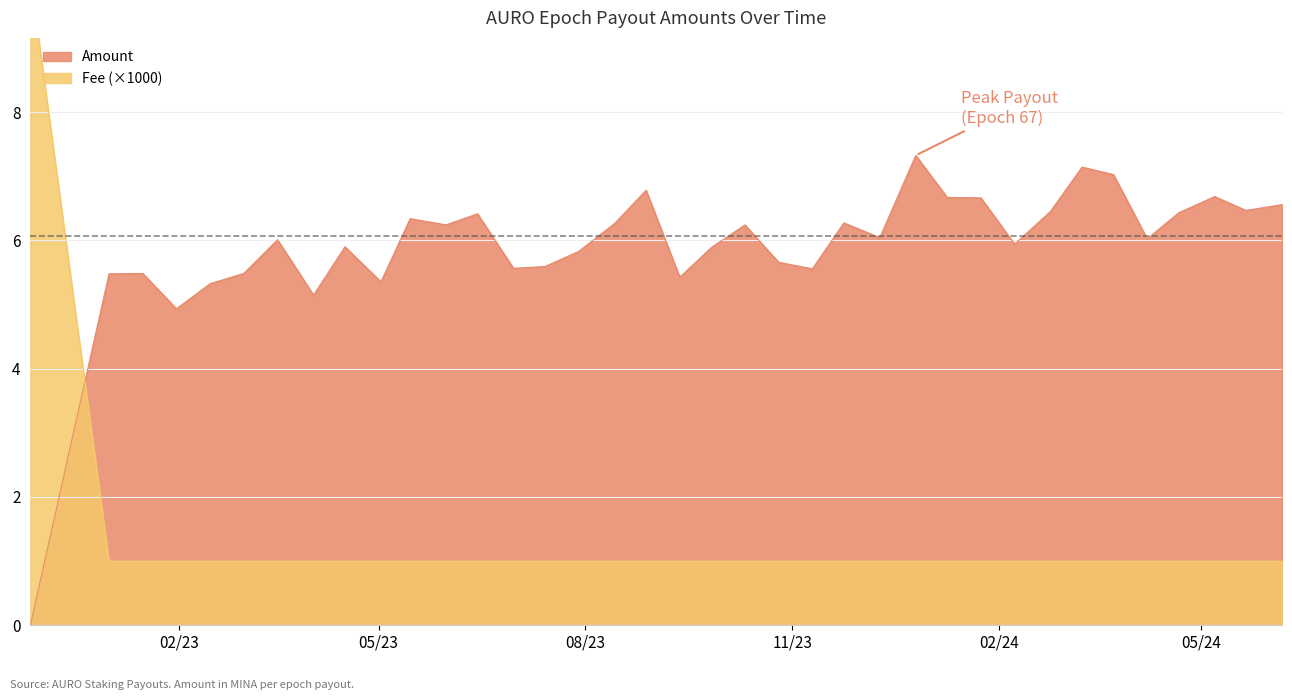

What is the total value across all series at 2023-01-01?

6.5